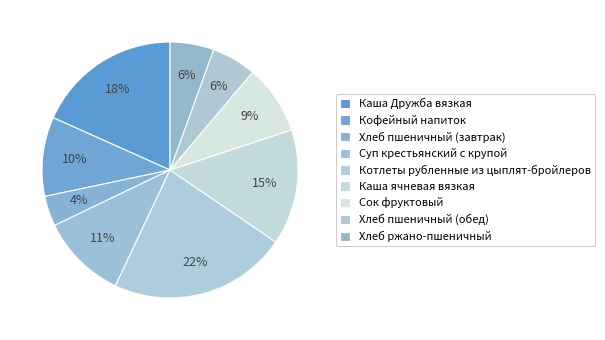

How many slices are in this pie chart?

9